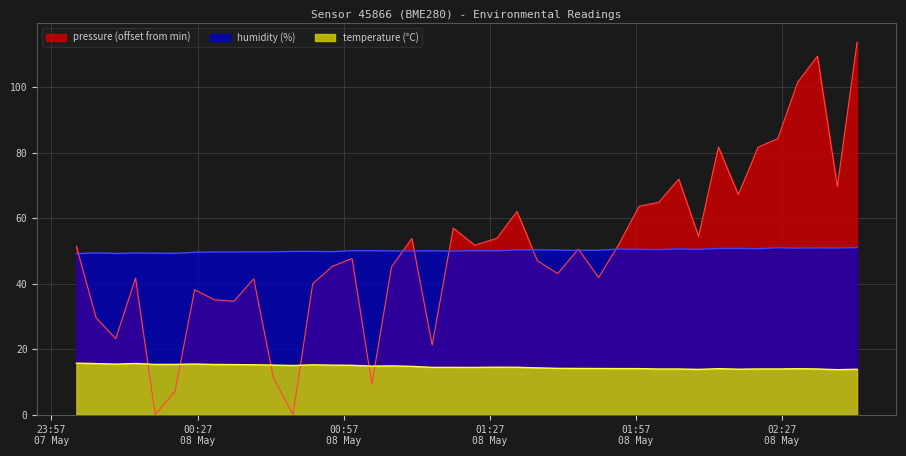

Is the value of pressure at 2023-05-08T01:19:29 greater than the value of temperature at 2023-05-08T02:42:24?

Yes